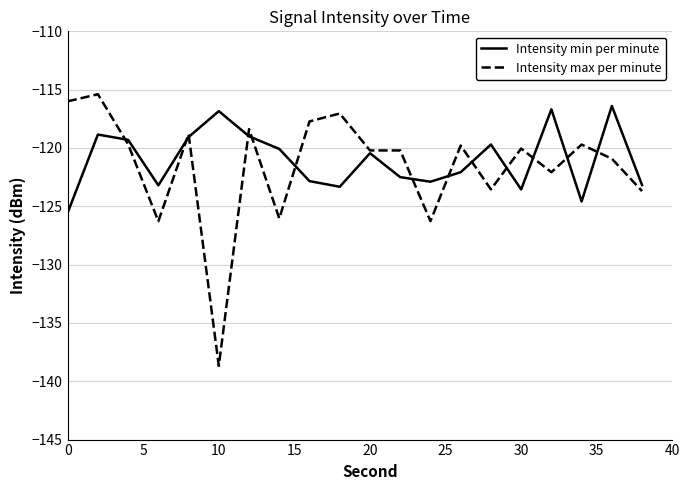

Which series has the largest range (max minus min)?

Intensity max per minute